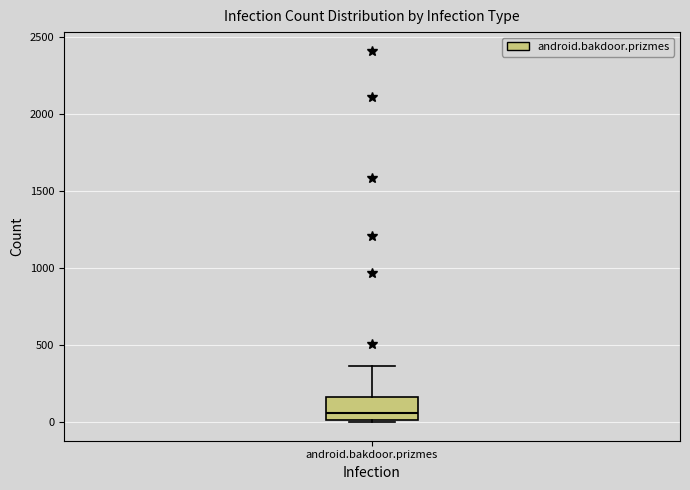

Where does the upper whisker of the box for android.bakdoor.prizmes end on the y-axis? The values are not printed on the chart, so give them approximately, as read against the axis.

350